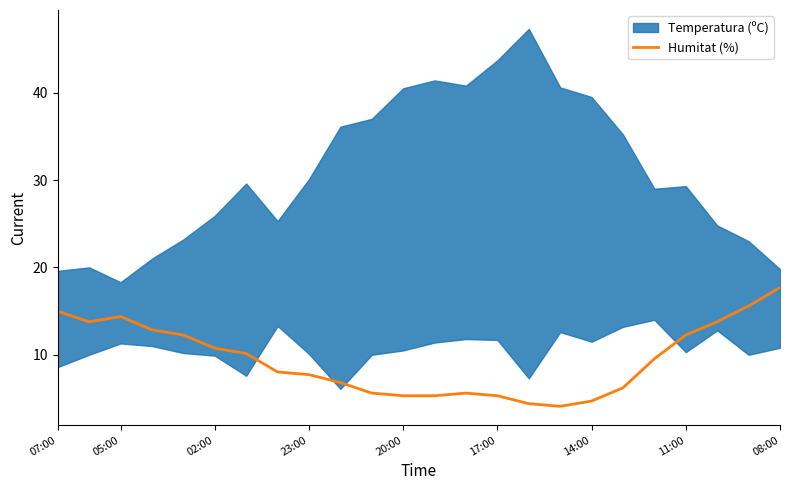

What is the lowest value of the Humitat (%) series?

4.1